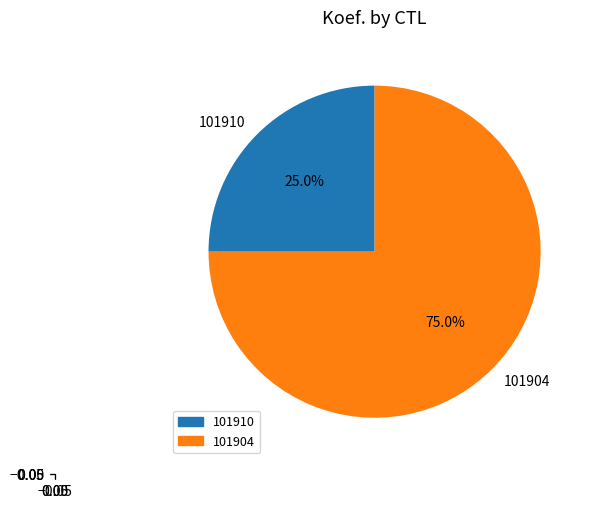

What is the largest slice in the pie chart?

101904